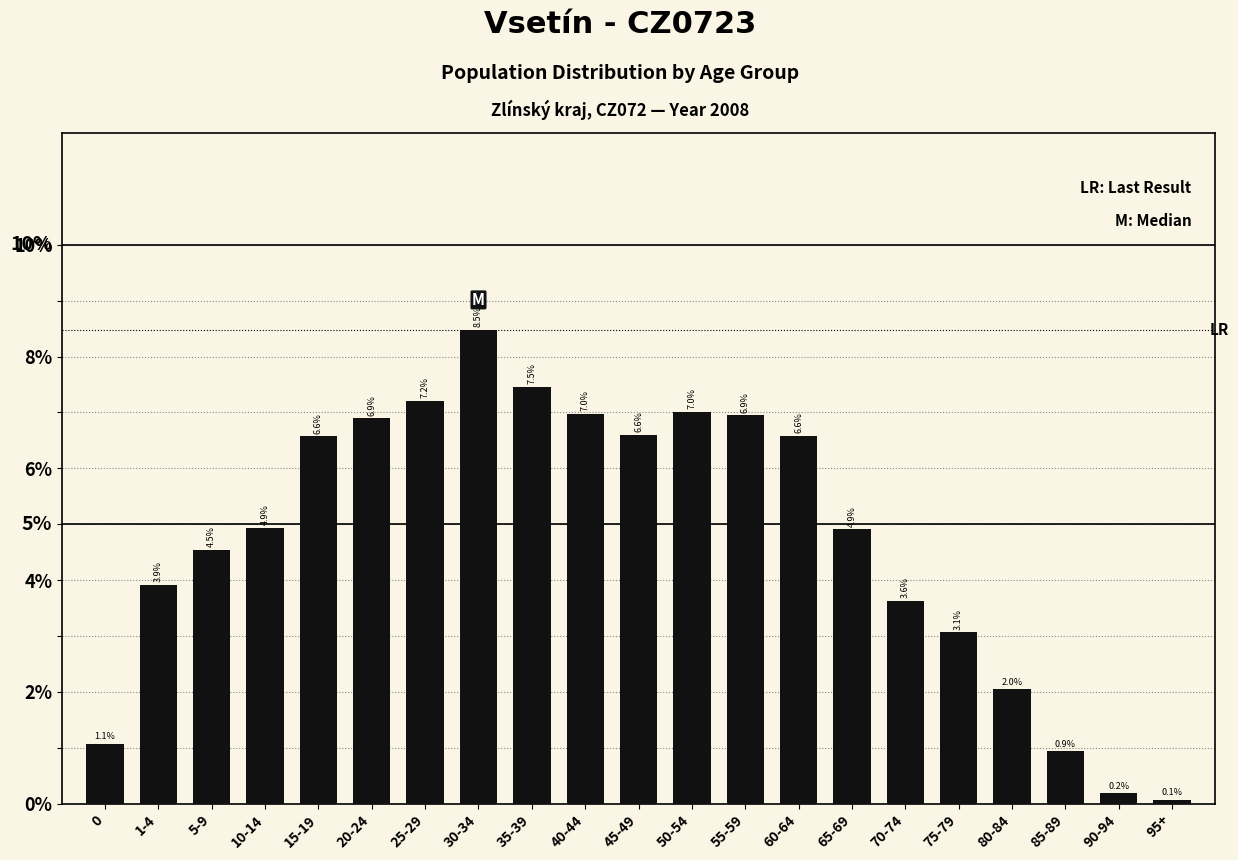

Reading left to right, list all the values displayed in this chart.

1.1	3.9	4.5	4.9	6.6	6.9	7.2	8.5	7.5	7.0	6.6	7.0	6.9	6.6	4.9	3.6	3.1	2.0	0.9	0.2	0.1